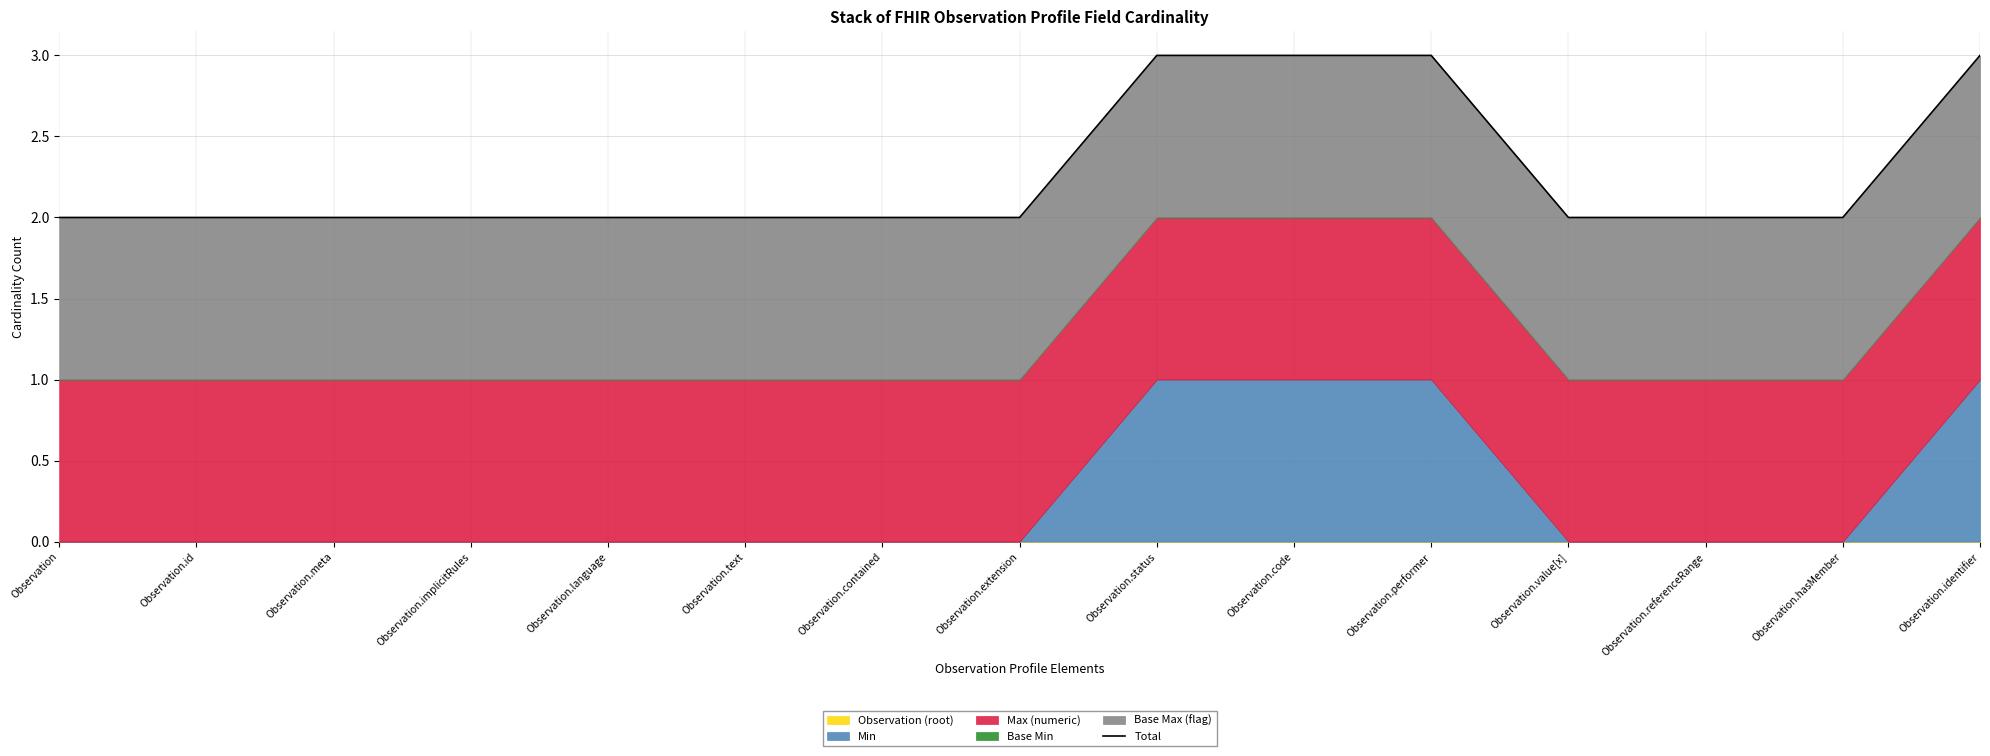

What value does the data have at Observation.performer?

3